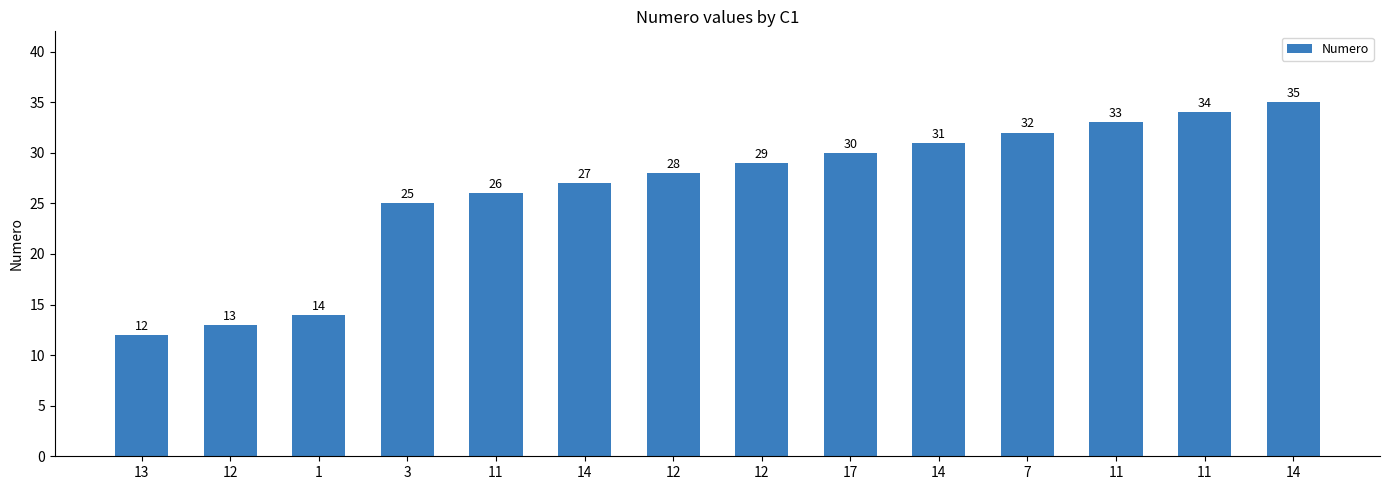

The value at 12 is 13. True or false?

True